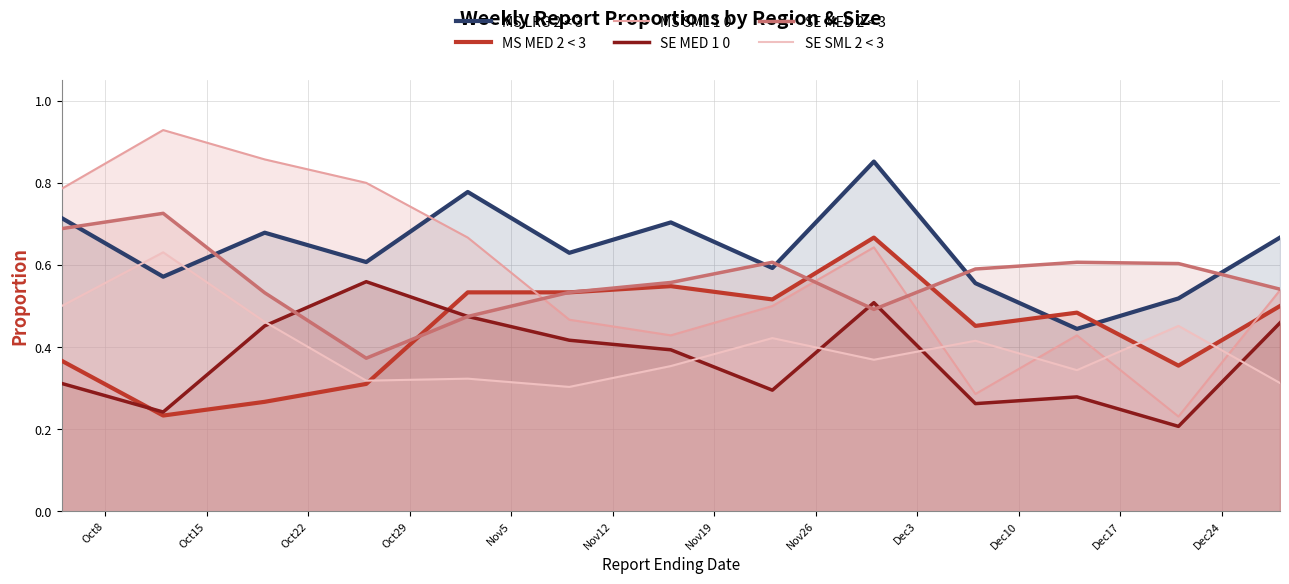

Which series has the widest spread of values?

MS SML 1 0